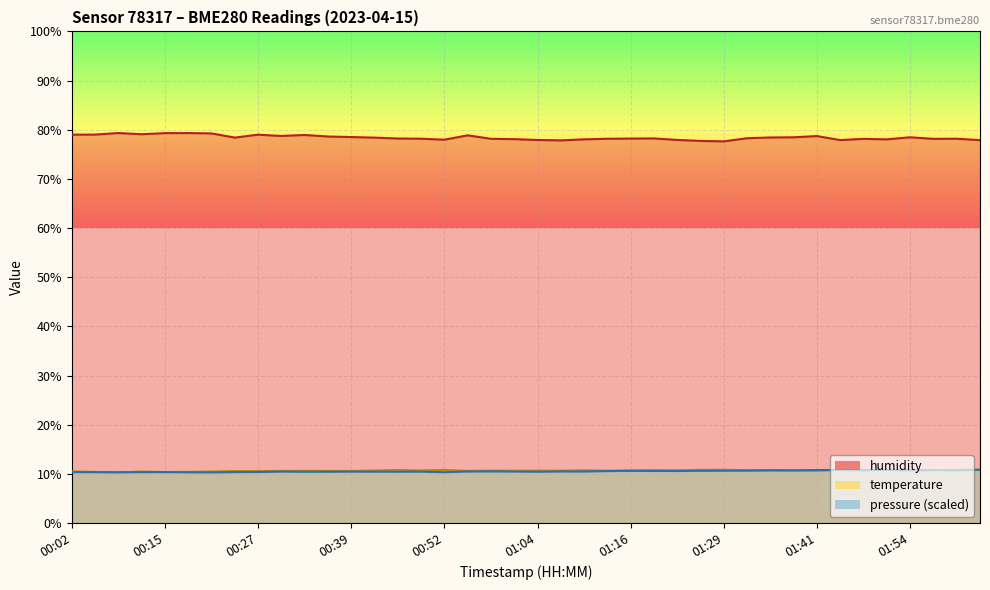

What is the approximate value of humidity at 01:01?

78.1